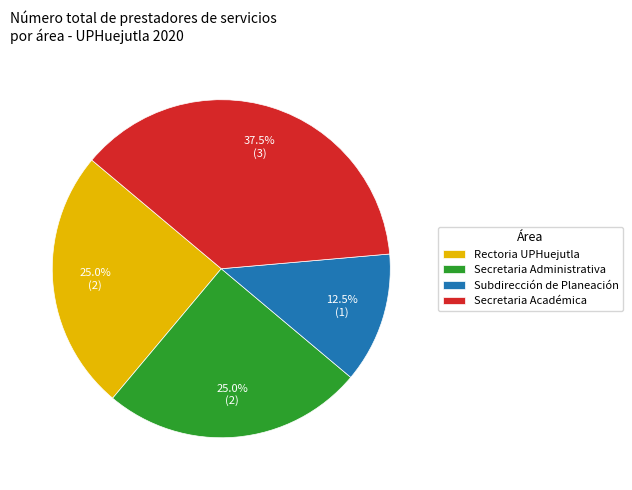

What is the ratio of the value at Secretaria Administrativa to the value at Secretaria Académica?

0.7